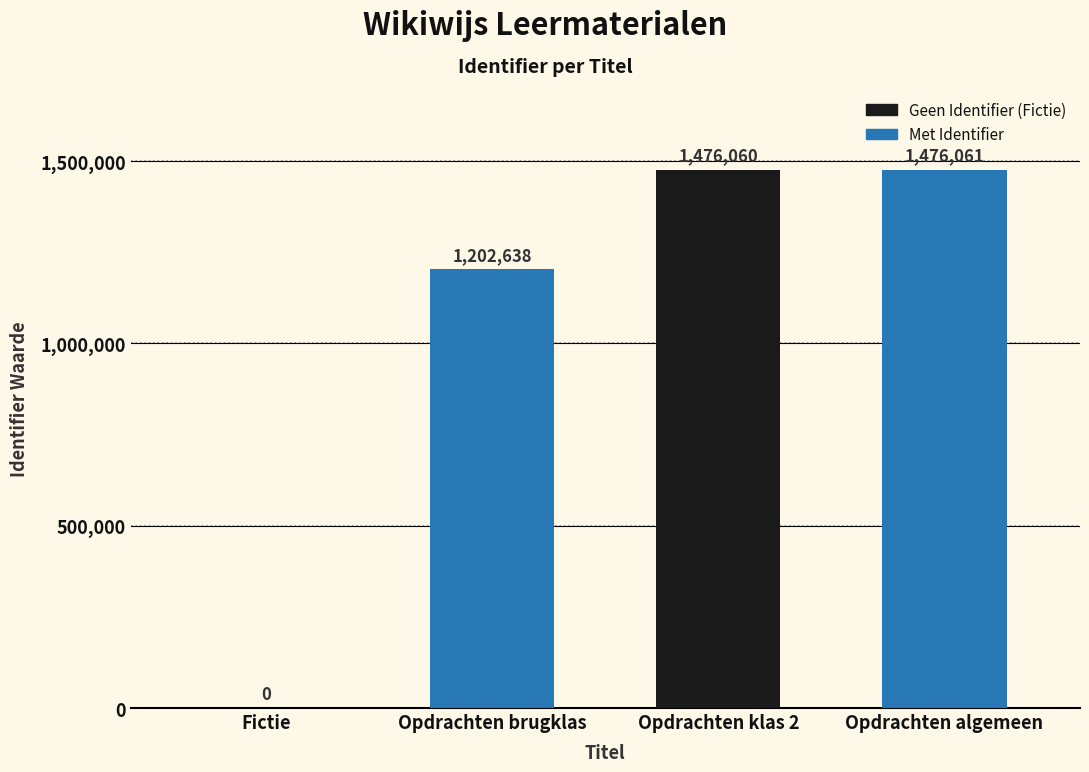

Reading left to right, list all the values displayed in this chart.

0	1202638	1476060	1476061